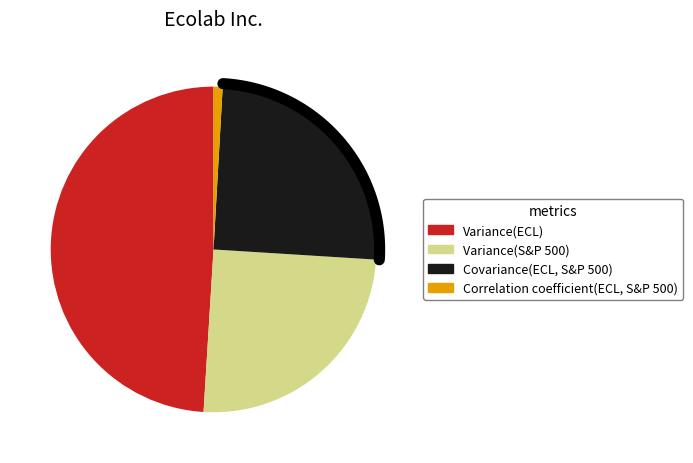

How much of the chart is everything except Correlation coefficient(ECL, S&P 500)?

99.1%